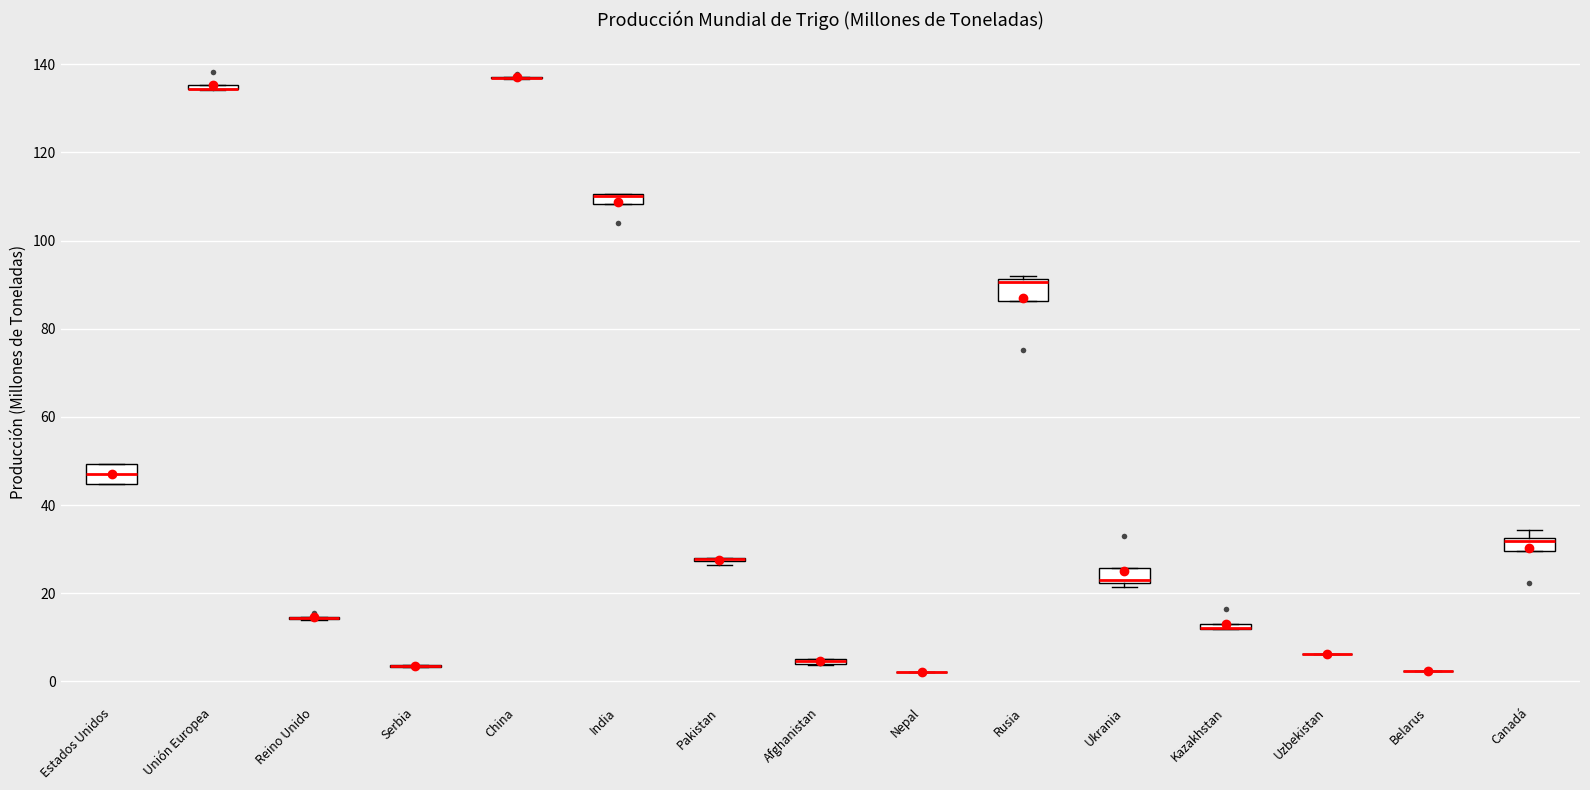

Where is the lower edge of the box for Canadá on the y-axis? The values are not printed on the chart, so give them approximately, as read against the axis.

30